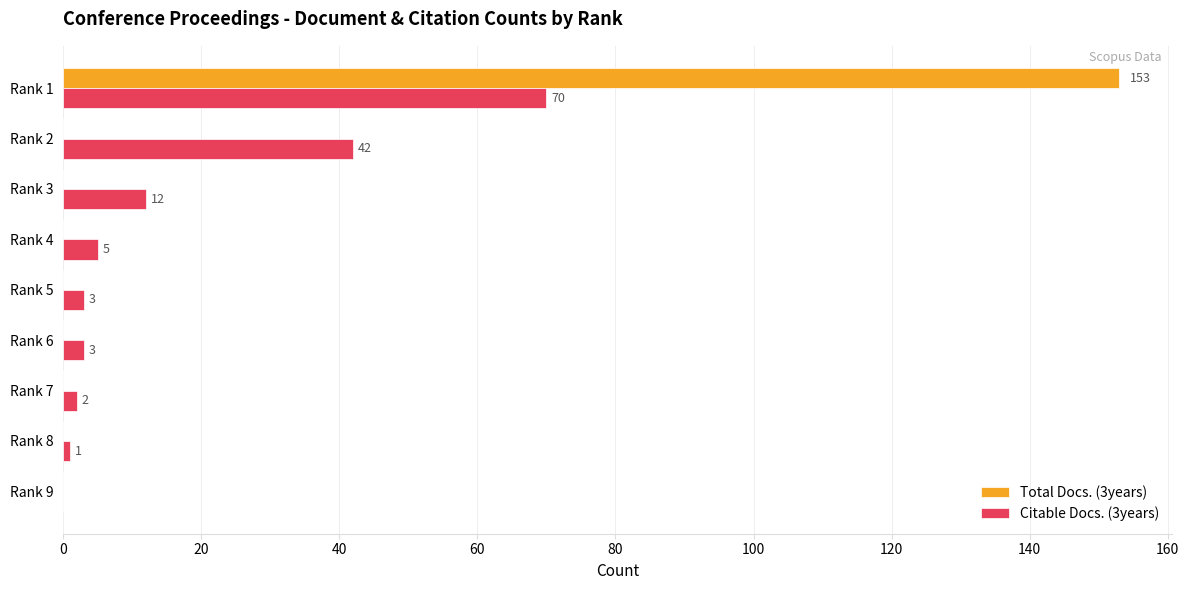

What is the sum of all Citable Docs. (3years) values?

138